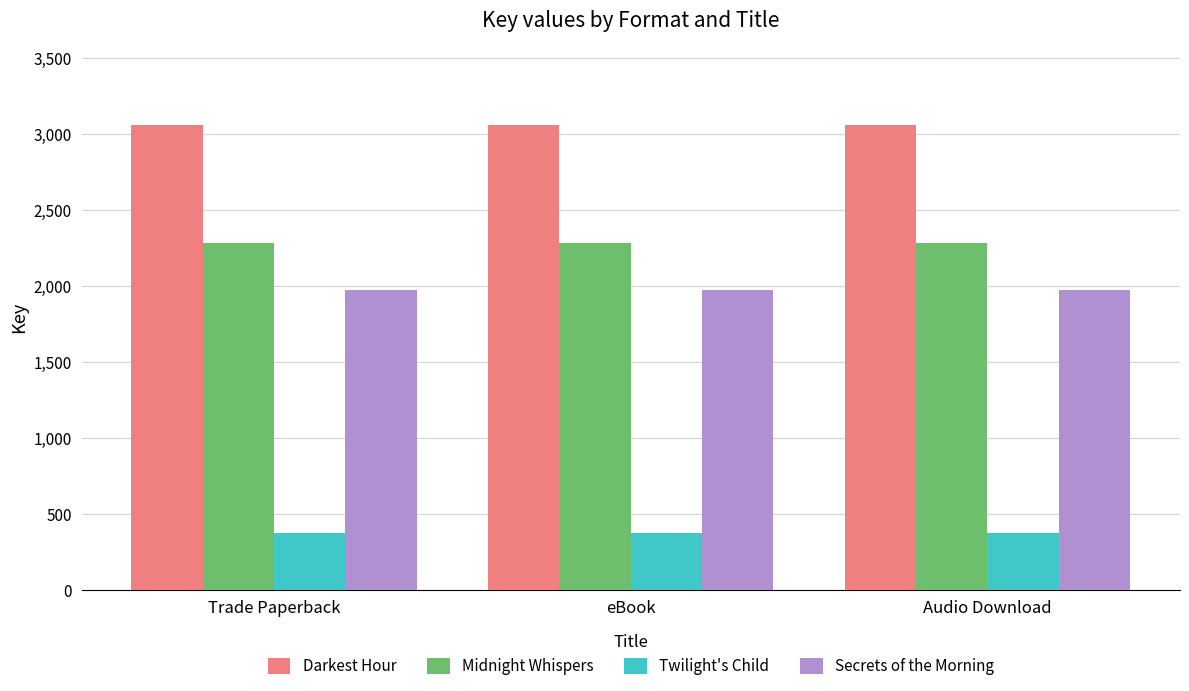

What is the spread (max minus min) of values at Trade Paperback?

2683